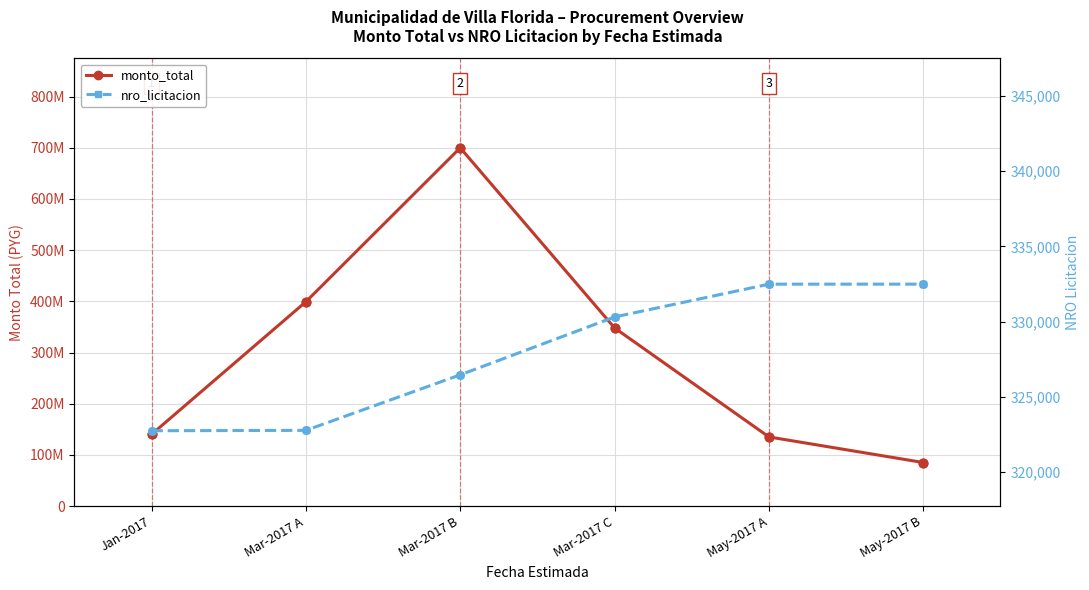

Which series has the largest Y range (max minus min)?

monto_total